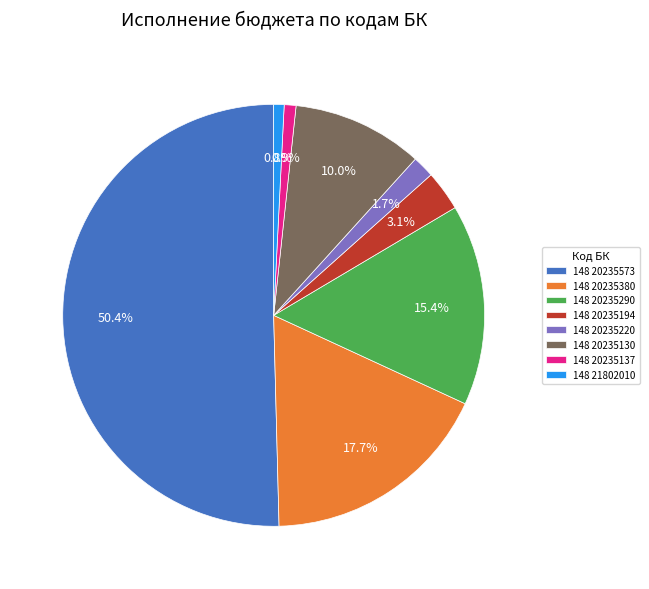

Which category has the biggest portion of the pie?

148 20235573